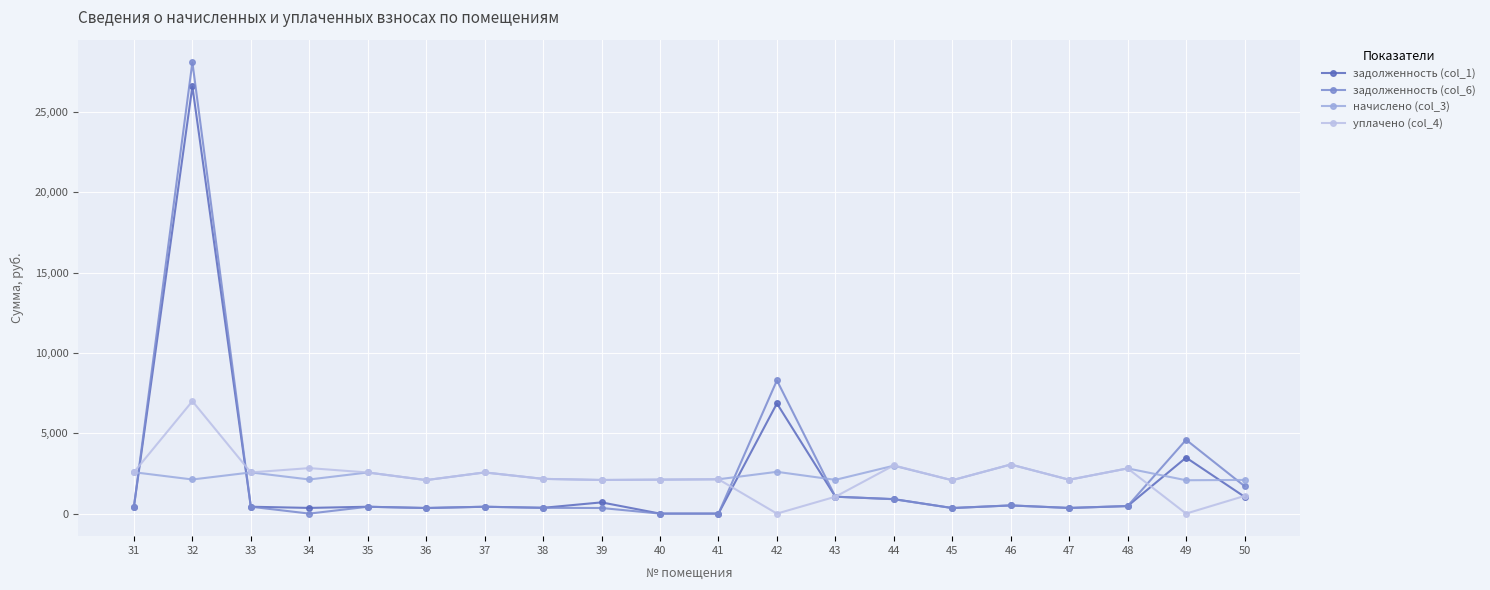

List the series in order of their peak value, lowest first.

начислено (col_3), уплачено (col_4), задолженность (col_1), задолженность (col_6)